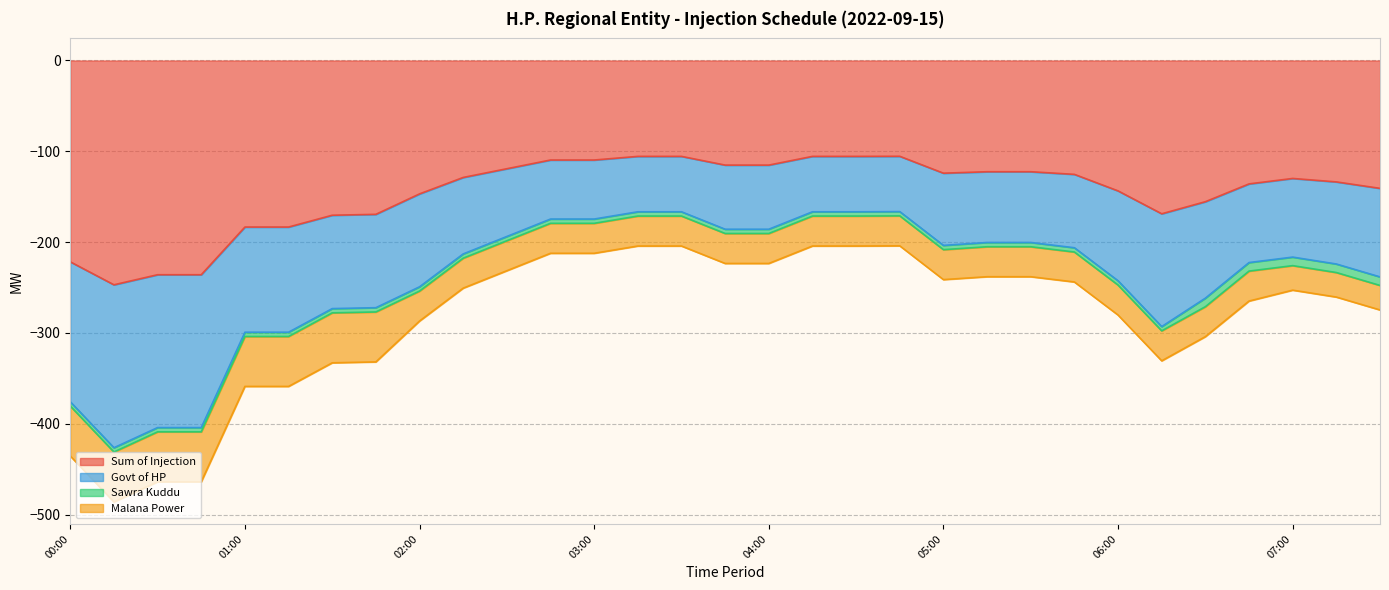

Where is Govt of HP nearest to the value -301?

01:00